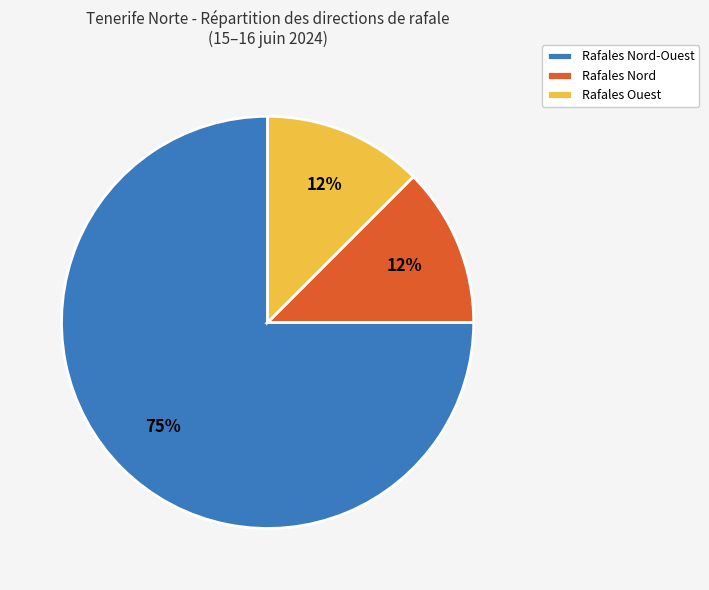

The Rafales Nord slice represents 24% of the pie. True or false?

False